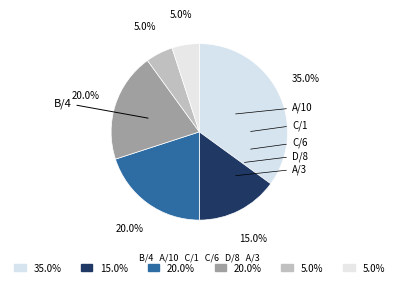

To the nearest percent, what is the average slice percentage?

17%